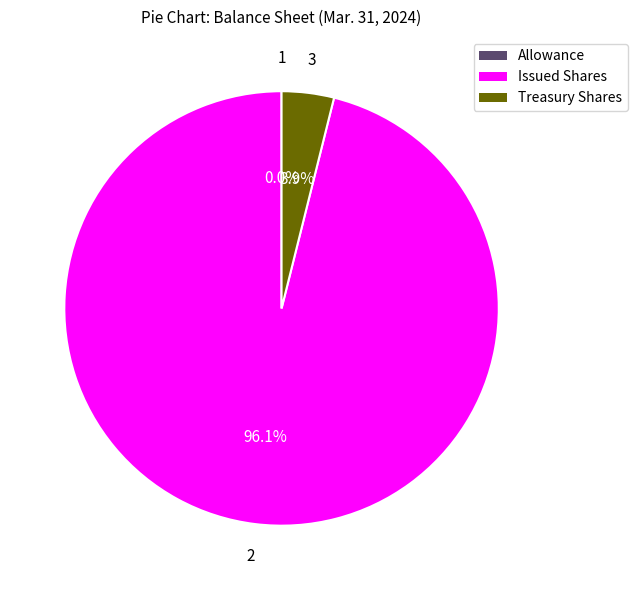

Is there any slice that represents more than half of the pie?

Yes